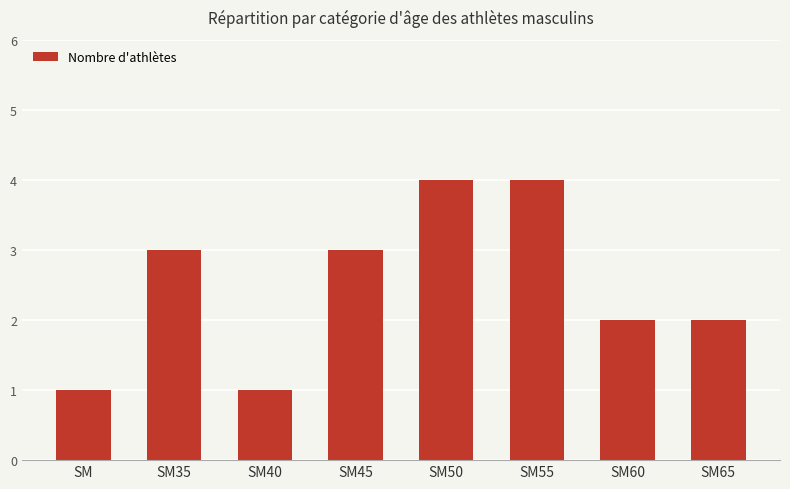

How many series are shown in this chart?

1